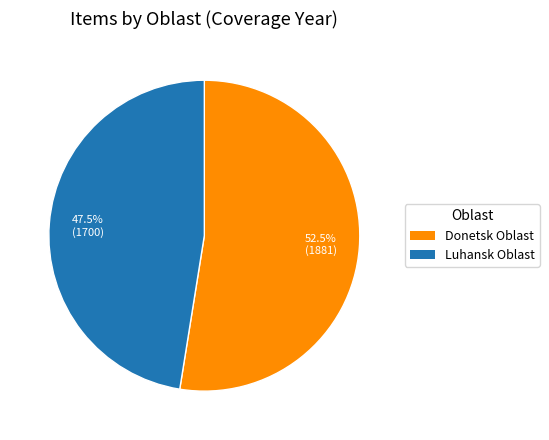

What is the ratio of the value at Luhansk Oblast to the value at Donetsk Oblast?

0.9